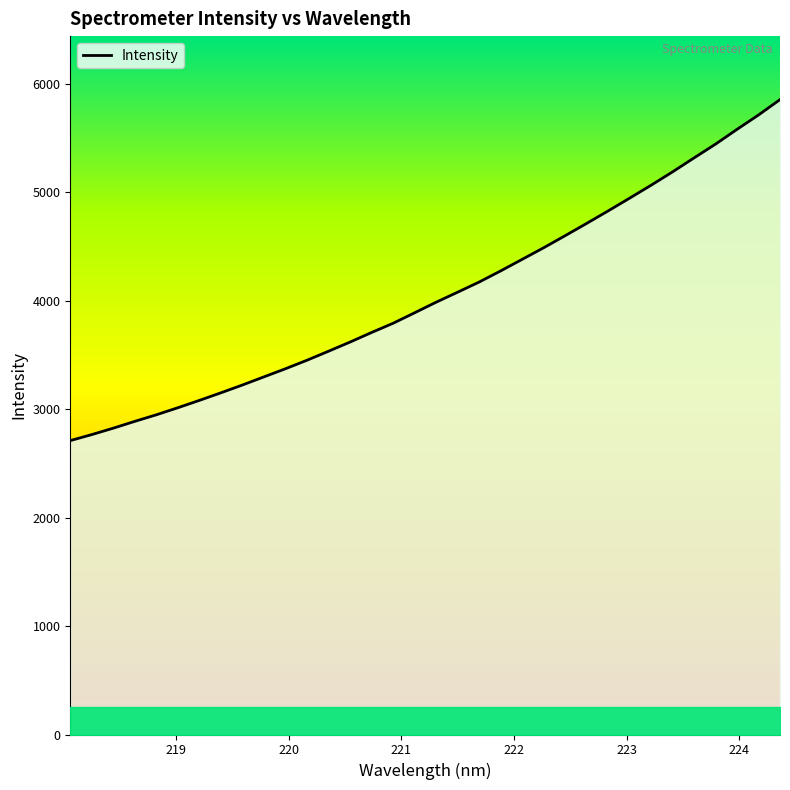

What is the greatest value displayed?

5856.6